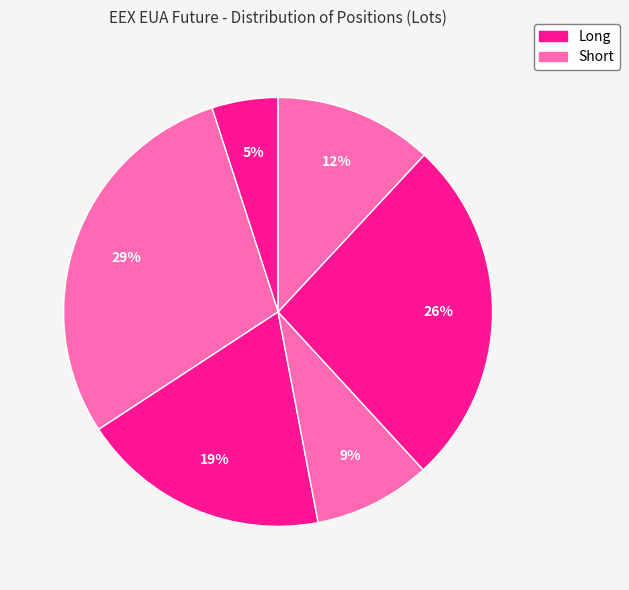

To the nearest percent, what is the average slice percentage?

17%